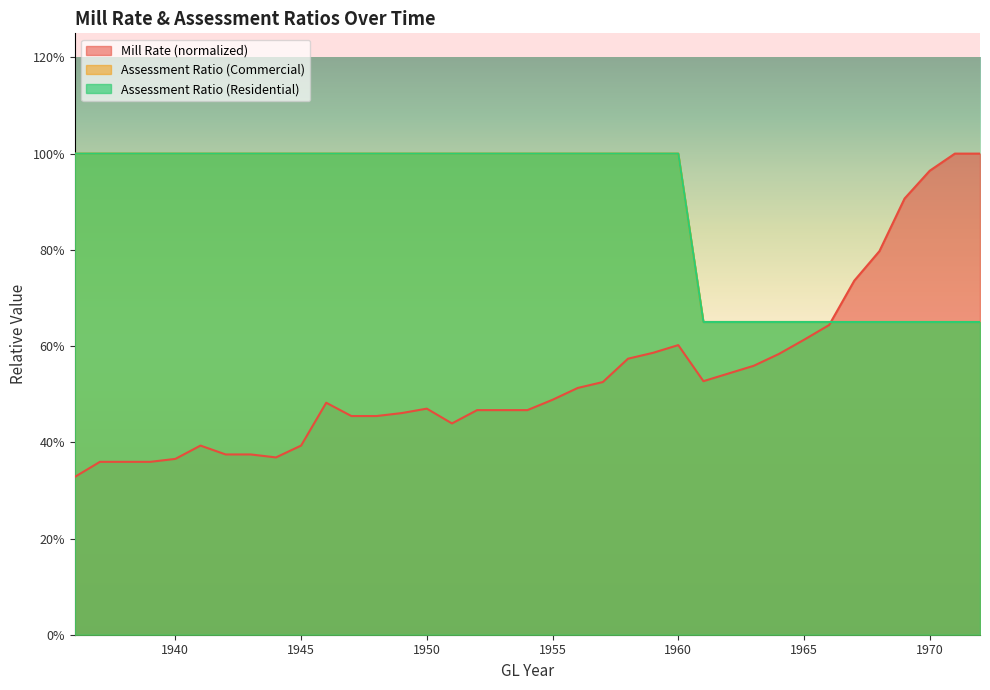

Reading left to right, what are all the values shown in this chart?

Mill Rate: 0.3	0.4	0.4	0.4	0.4	0.4	0.4	0.4	0.4	0.4	0.5	0.5	0.5	0.5	0.5	0.4	0.5	0.5	0.5	0.5	0.5	0.5	0.6	0.6	0.6	0.5	0.5	0.6	0.6	0.6	0.6	0.7	0.8	0.9	1.0	1.0	1.0
Assessment Ratio (Commercial): 1.0	1.0	1.0	1.0	1.0	1.0	1.0	1.0	1.0	1.0	1.0	1.0	1.0	1.0	1.0	1.0	1.0	1.0	1.0	1.0	1.0	1.0	1.0	1.0	1.0	0.7	0.7	0.7	0.7	0.7	0.7	0.7	0.7	0.7	0.7	0.7	0.7
Assessment Ratio (Residential): 1.0	1.0	1.0	1.0	1.0	1.0	1.0	1.0	1.0	1.0	1.0	1.0	1.0	1.0	1.0	1.0	1.0	1.0	1.0	1.0	1.0	1.0	1.0	1.0	1.0	0.7	0.7	0.7	0.7	0.7	0.7	0.7	0.7	0.7	0.7	0.7	0.7